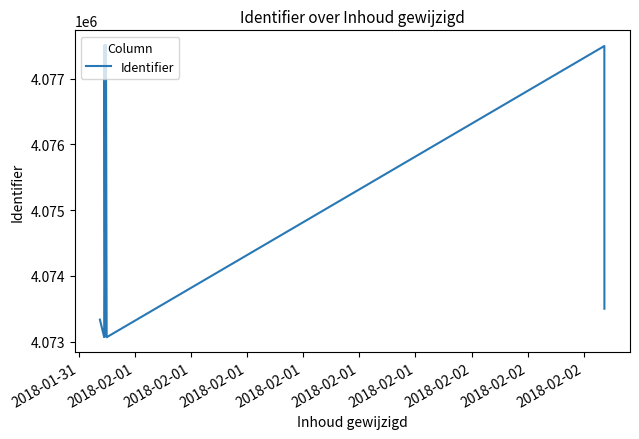

At which category does the data reach its first local peak?

2018-02-01